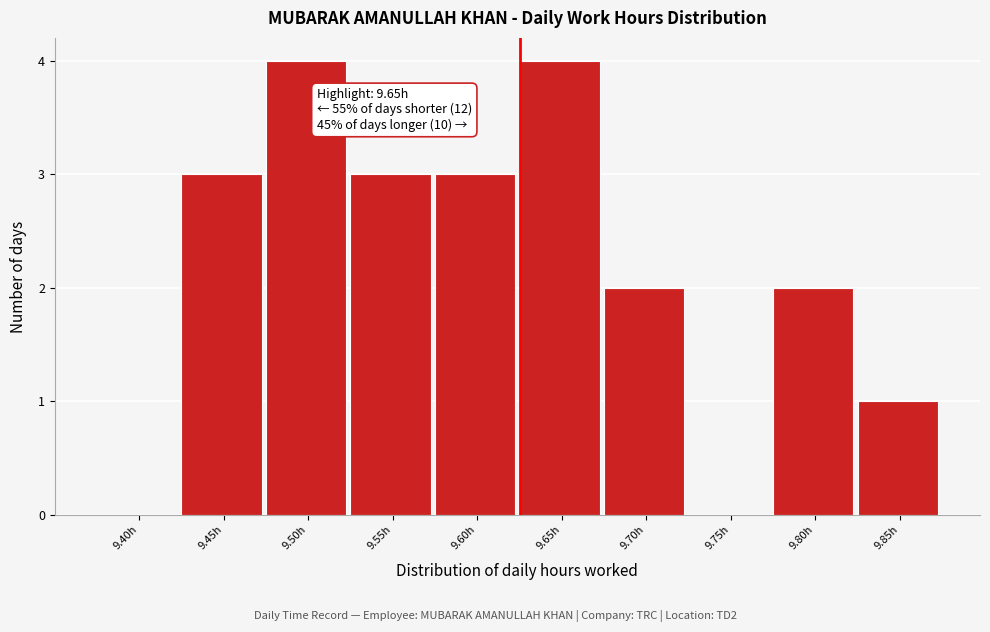

Reading left to right, list all the values displayed in this chart.

9.40h=0	9.45h=3	9.50h=4	9.55h=3	9.60h=3	9.65h=4	9.70h=2	9.75h=0	9.80h=2	9.85h=1